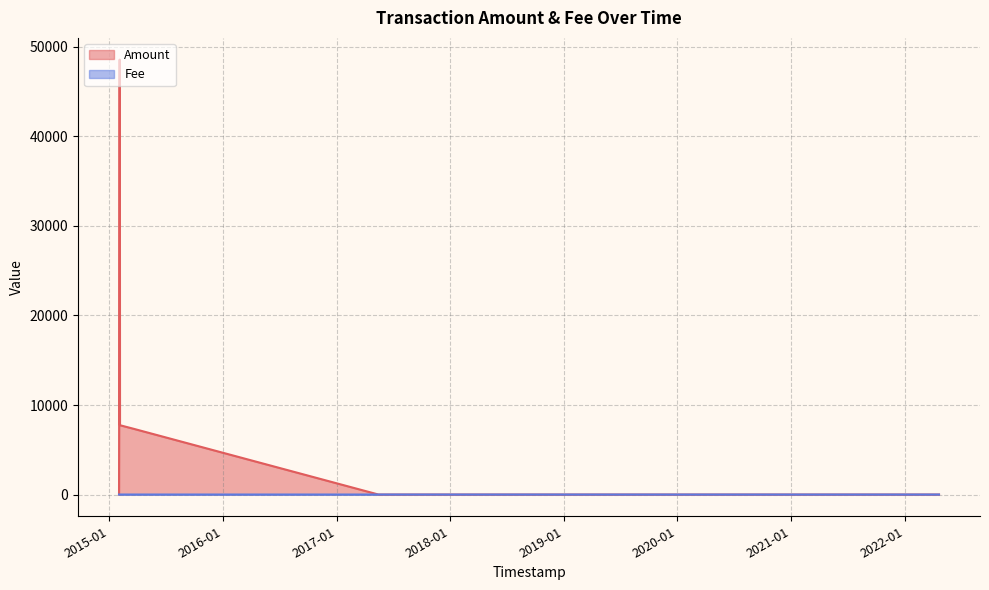

Is the value of Amount at 2018-07-02 greater than the value of Fee at 2018-05-15?

No